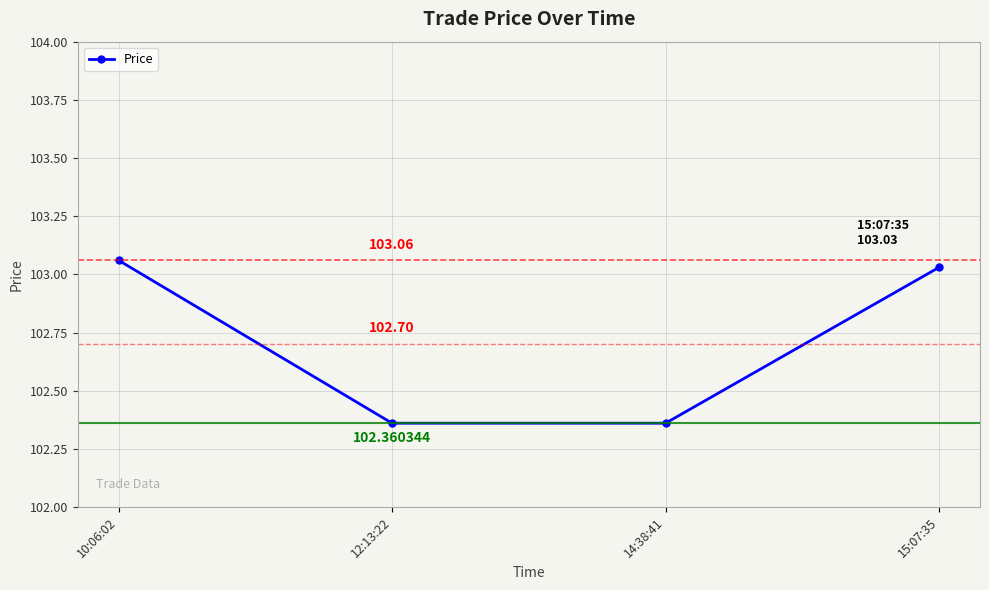

Approximately how many times larger is the value at 14:38:41 compared to 10:06:02?

1.0